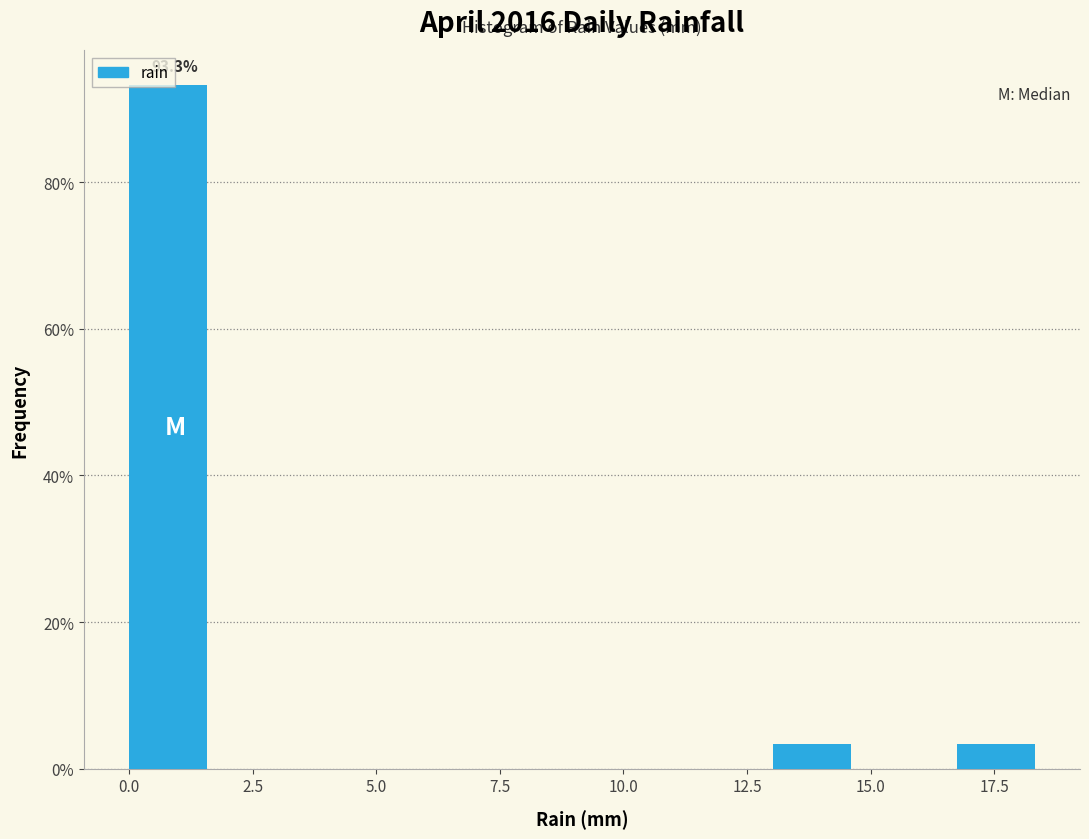

Read against the x-axis, roughly where is the centre of the tallest bar?

1.0